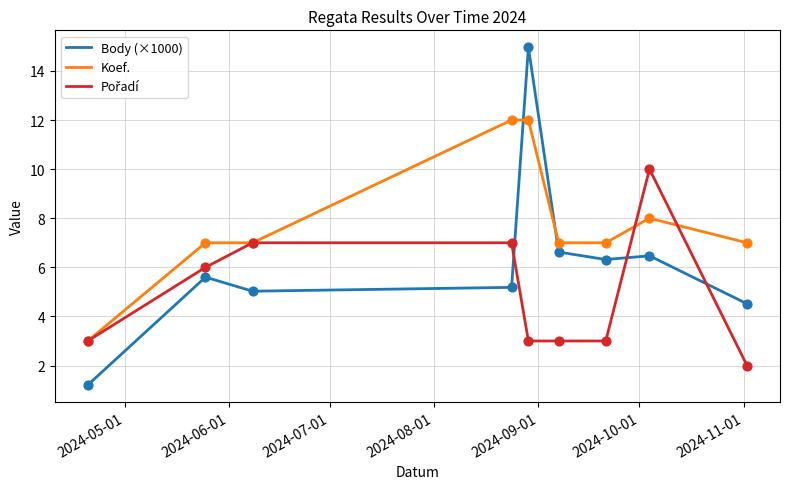

Which series has the largest total across all categories?

Koef.